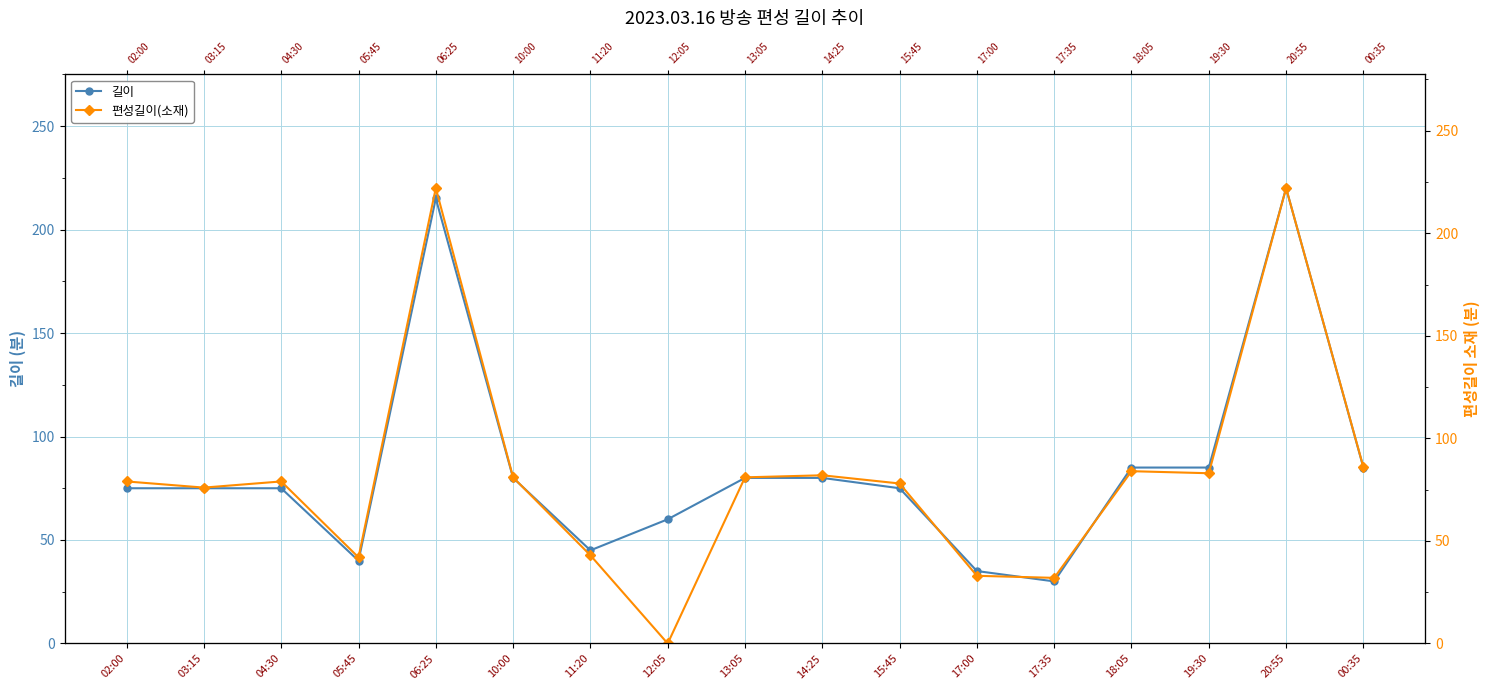

Where is the first local minimum for 길이?

05:45